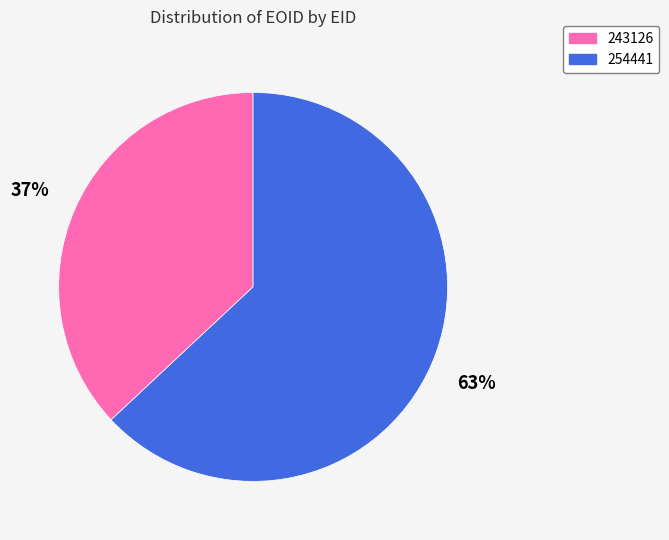

True or false: 243126 accounts for 31% of the total.

False